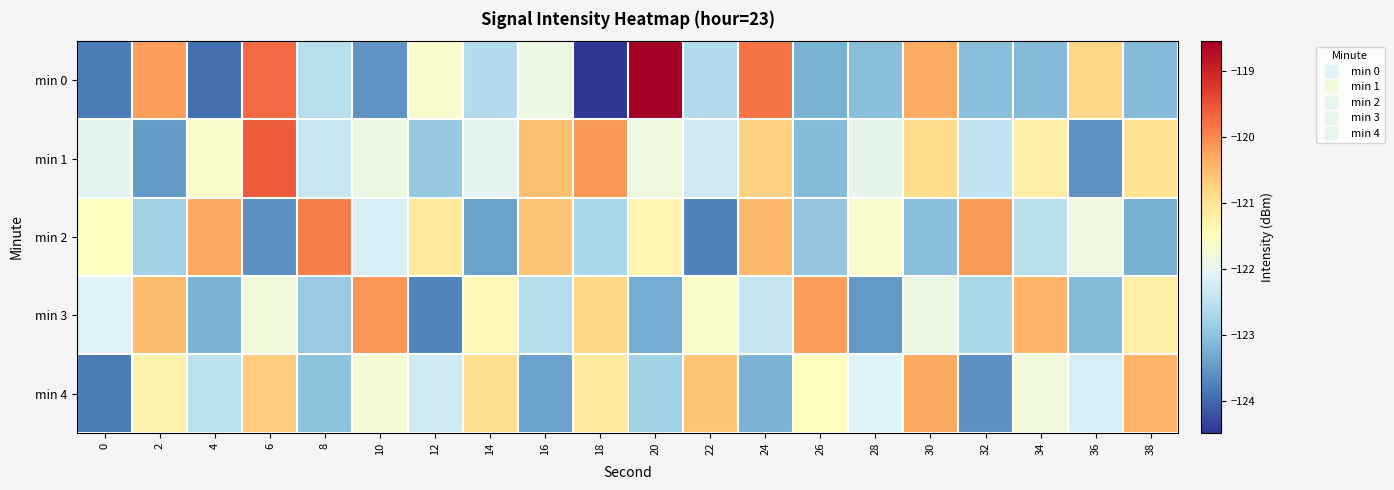

Reading right to left, what are all the values shown in this chart?

min 0: 38=-123.1	36=-120.8	34=-123.1	32=-123.1	30=-120.3	28=-123.1	26=-123.2	24=-119.8	22=-122.6	20=-118.5	18=-124.5	16=-121.9	14=-122.6	12=-121.6	10=-123.5	8=-122.6	6=-119.7	4=-123.9	2=-120.2	0=-123.8
min 1: 38=-121.0	36=-123.6	34=-121.2	32=-122.5	30=-120.9	28=-122.0	26=-123.1	24=-120.8	22=-122.3	20=-121.8	18=-120.1	16=-120.5	14=-122.0	12=-122.9	10=-121.9	8=-122.4	6=-119.6	4=-121.6	2=-123.5	0=-122.0
min 2: 38=-123.2	36=-121.8	34=-122.5	32=-120.2	30=-123.0	28=-121.7	26=-123.0	24=-120.5	22=-123.8	20=-121.3	18=-122.7	16=-120.6	14=-123.4	12=-121.1	10=-122.2	8=-119.9	6=-123.6	4=-120.3	2=-122.8	0=-121.5
min 3: 38=-121.2	36=-123.1	34=-120.4	32=-122.7	30=-121.9	28=-123.5	26=-120.2	24=-122.4	22=-121.6	20=-123.3	18=-120.8	16=-122.6	14=-121.4	12=-123.7	10=-120.1	8=-122.9	6=-121.8	4=-123.2	2=-120.5	0=-122.1
min 4: 38=-120.4	36=-122.2	34=-121.8	32=-123.6	30=-120.3	28=-122.1	26=-121.5	24=-123.2	22=-120.6	20=-122.8	18=-121.1	16=-123.4	14=-120.9	12=-122.3	10=-121.7	8=-123.0	6=-120.7	4=-122.5	2=-121.3	0=-123.8